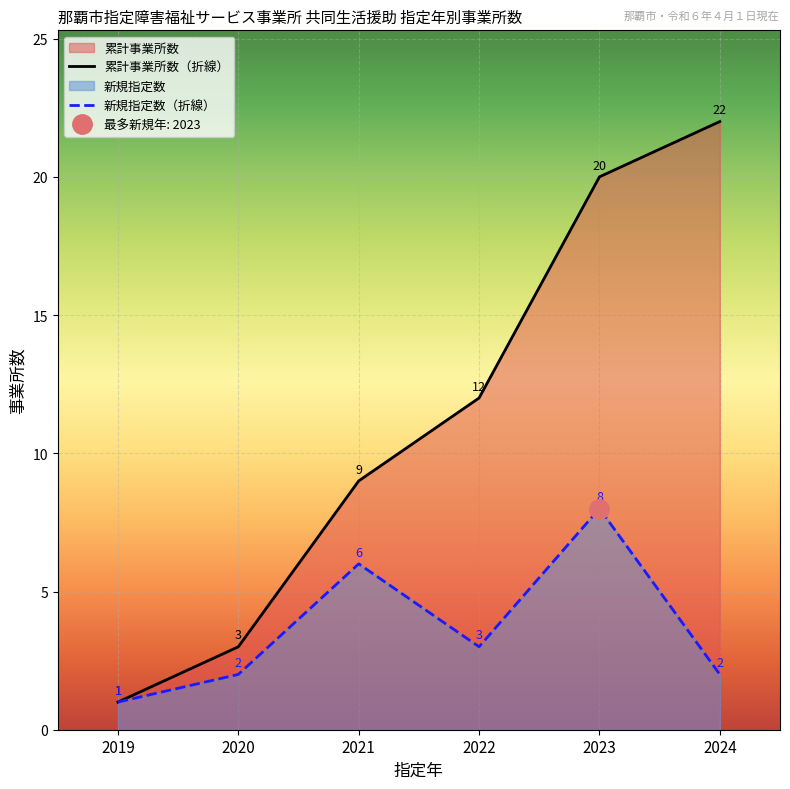

Where is 累計事業所数（折線） nearest to the value 11?

2022